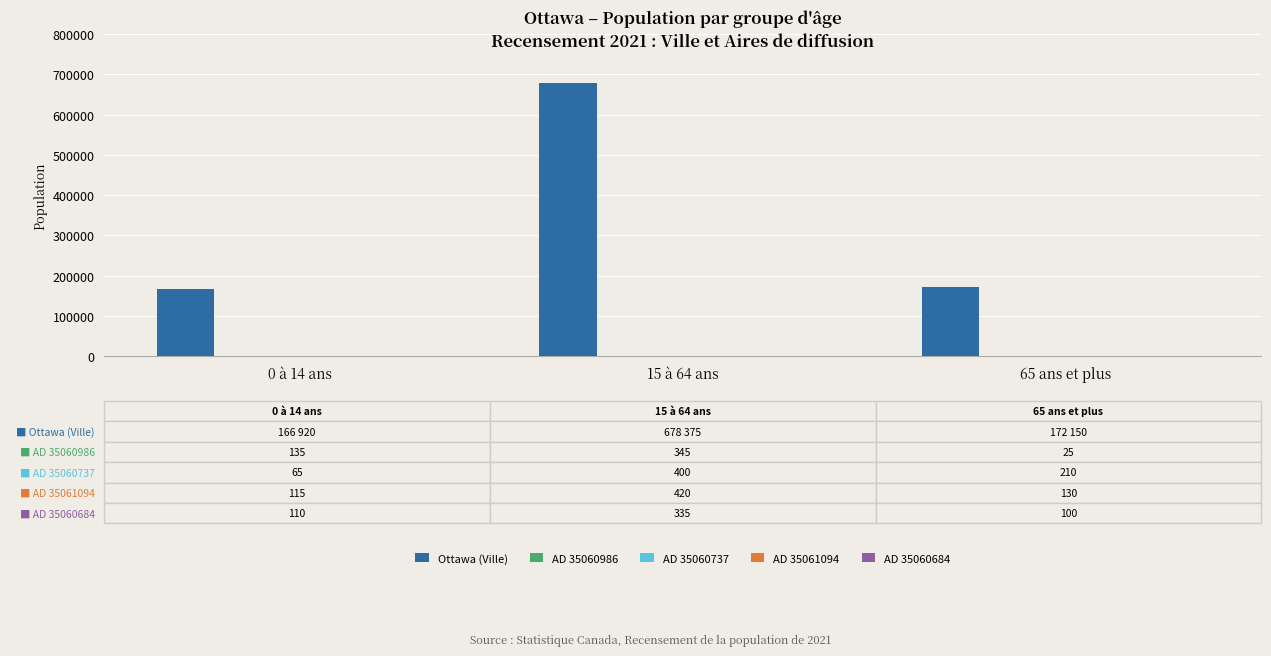

At which category is the sum across all series the highest?

15 à 64 ans